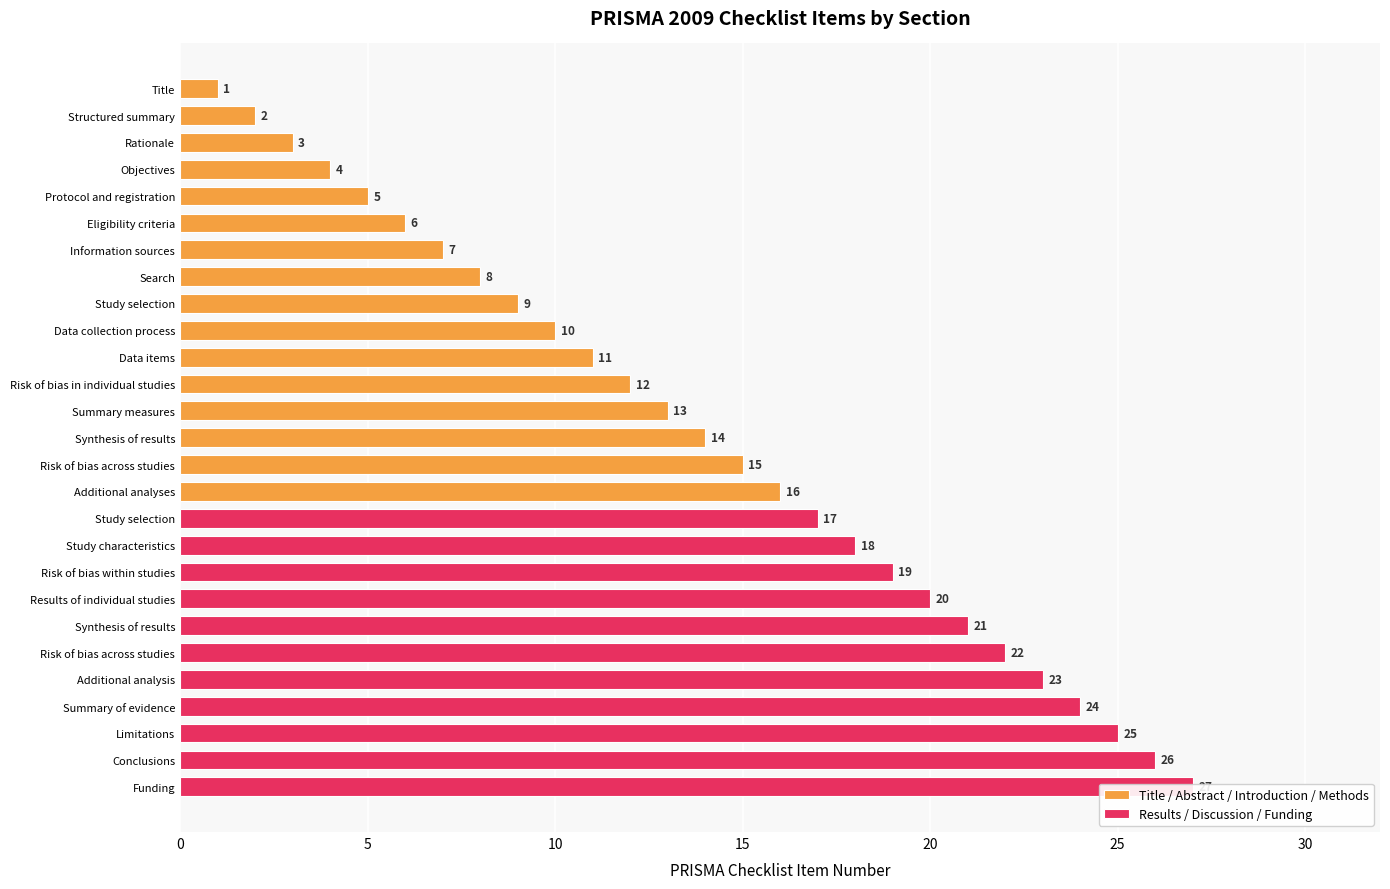

What is the value of the 3rd bar from the left?

3